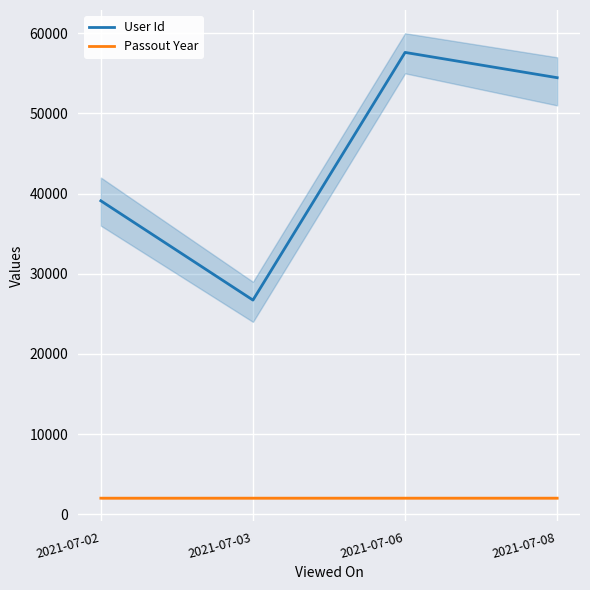

True or false: User Id and Passout Year intersect in this chart.

False